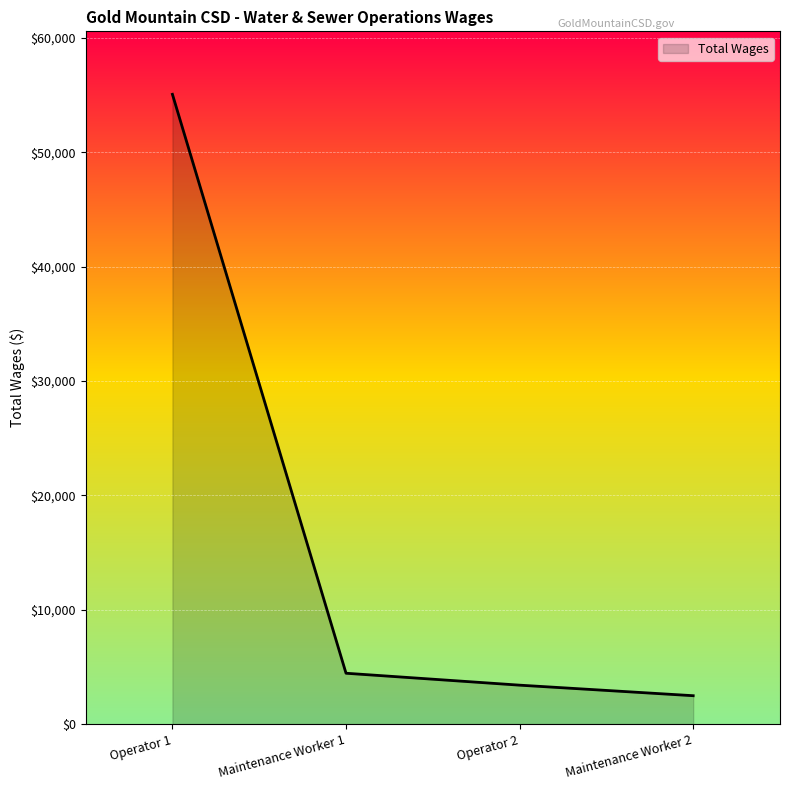

At which label does the data first exceed 4447?

Operator 1